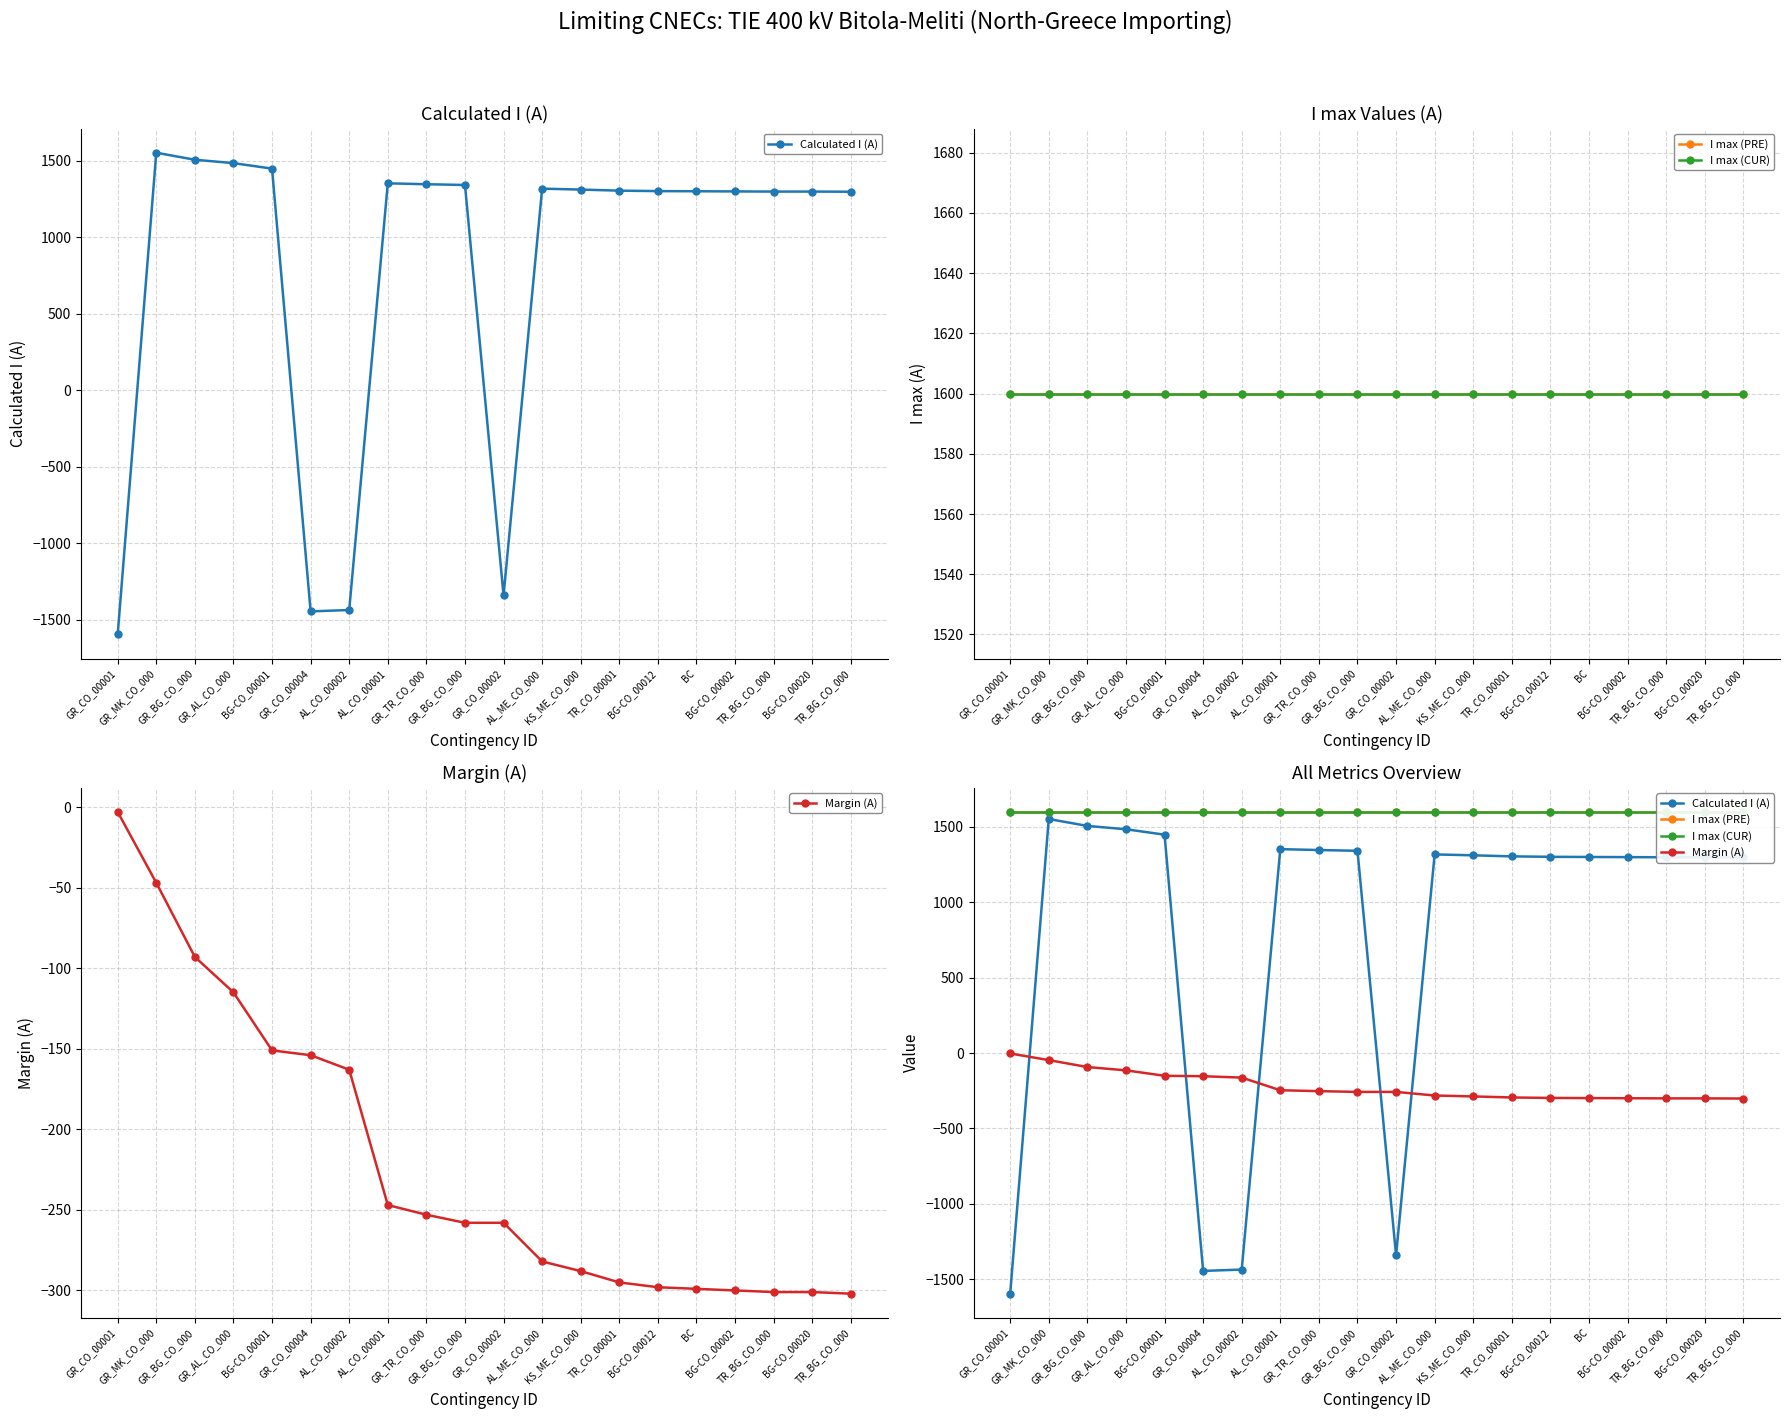

The value of I max (CUR) at AL_CO_00001 is 2773. True or false?

False